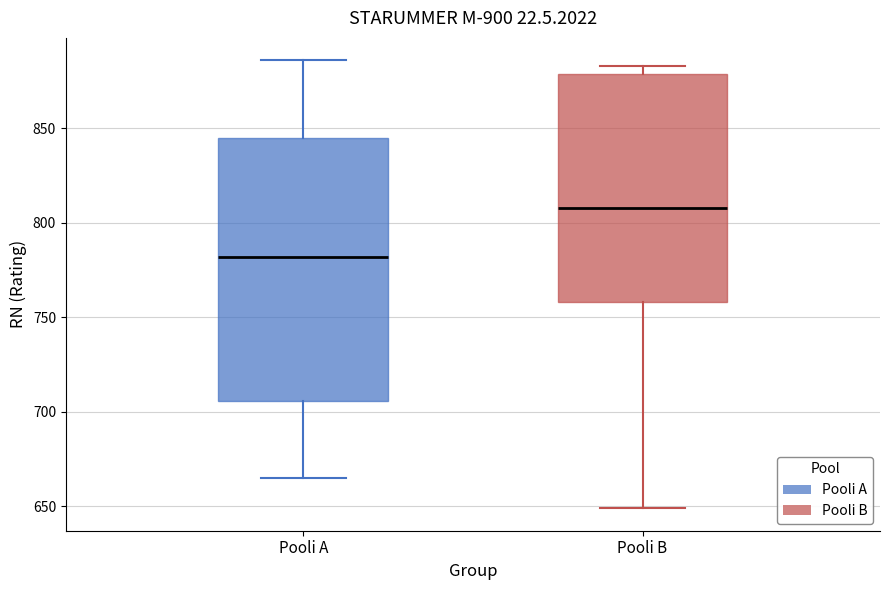

Which box has the lowest median line?

Pooli A